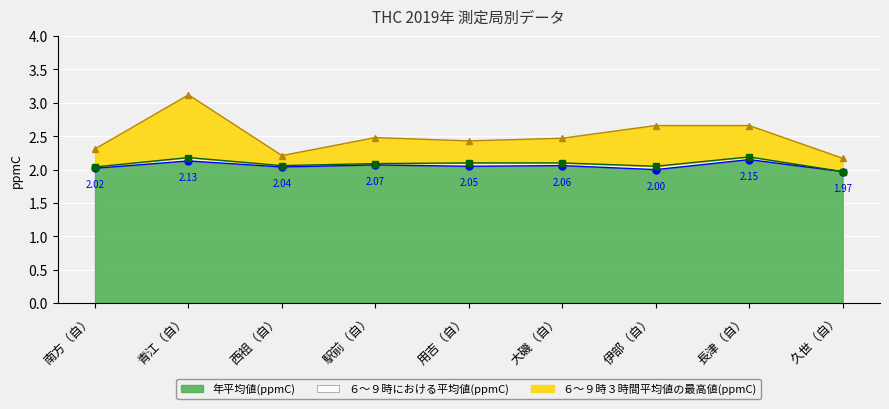

True or false: ６～９時における平均値(ppmC) has more than 1 interior local peaks.

True